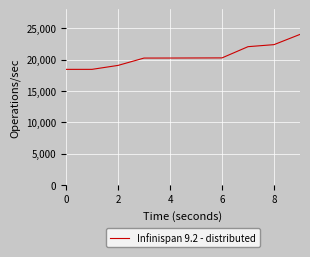

What is the greatest value displayed?

24029